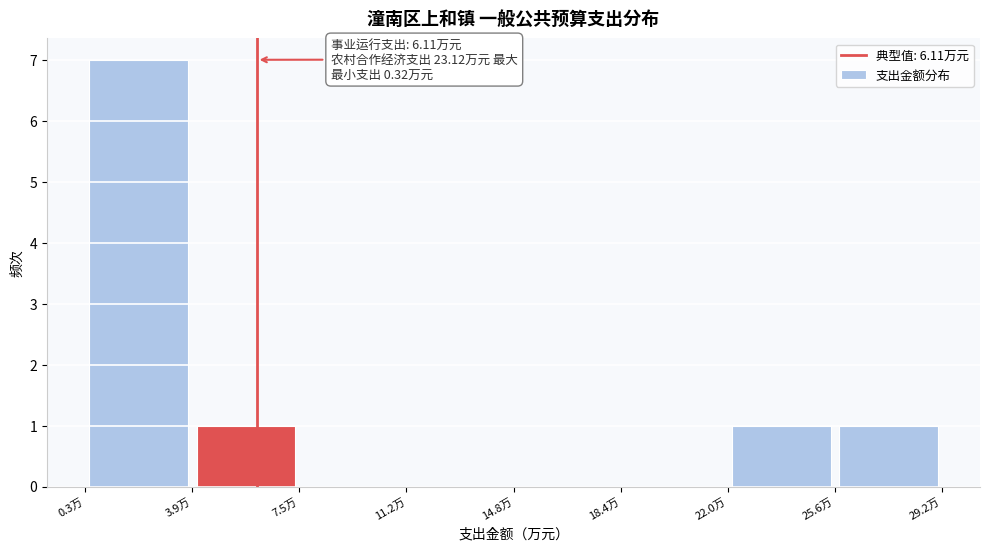

Over which range of the x-axis is the bar tallest?

0.5 to 4.0